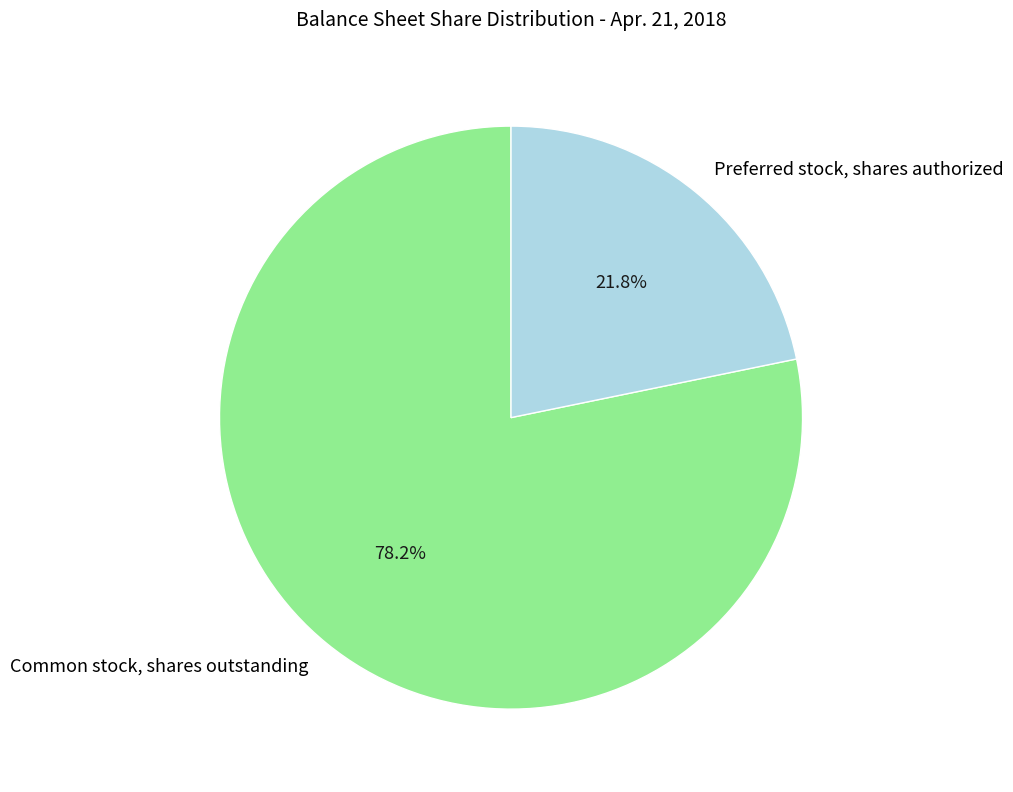

The Common stock, shares outstanding slice represents 78% of the pie. True or false?

True